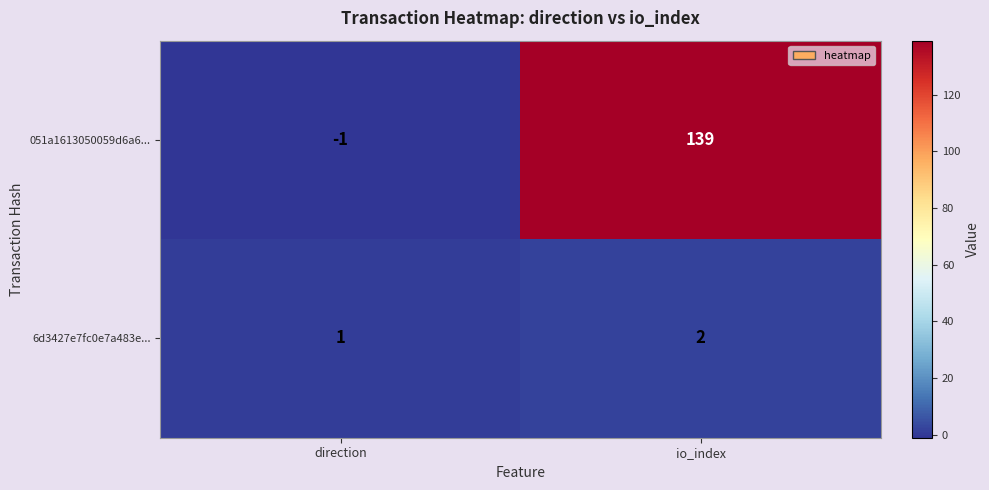

List the series in order of their peak value, lowest first.

6d3427e7fc0e7a483e..., 051a1613050059d6a6...